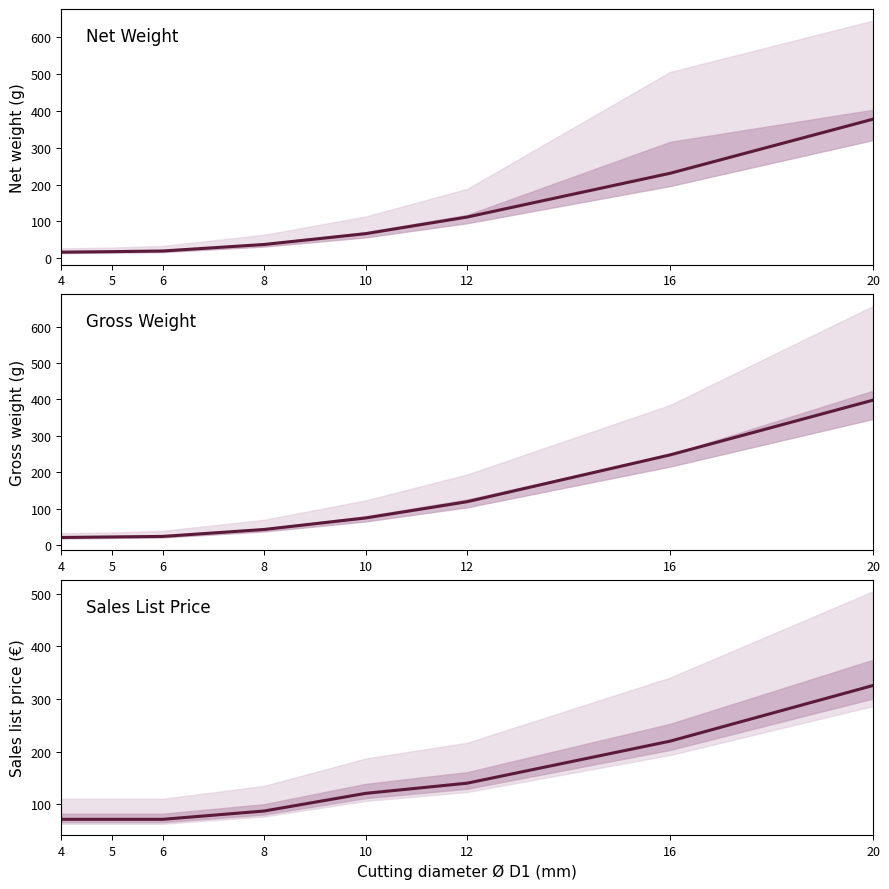

What is the value of the Sales list price point at the 5th from the left?

120.4